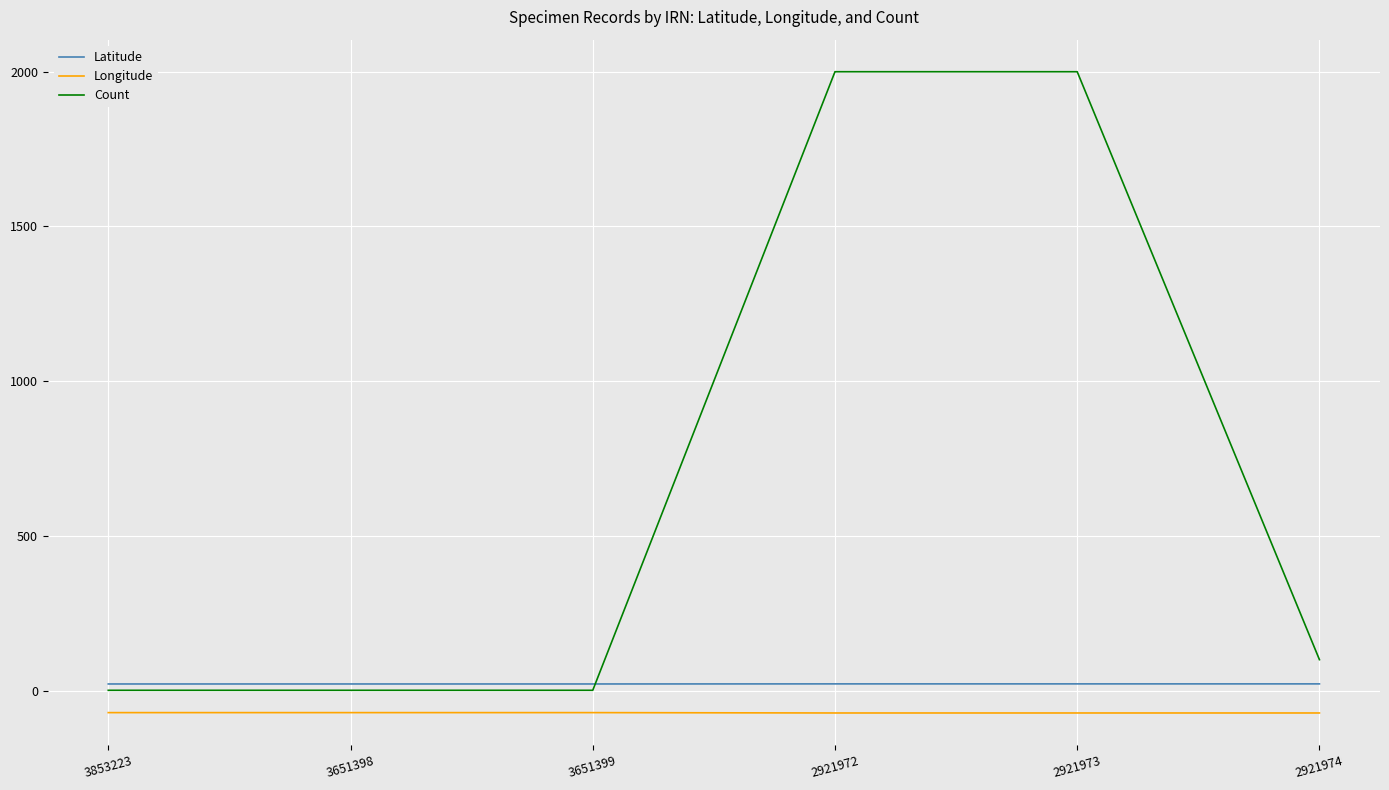

What is the sum of all Count values?

4103.0